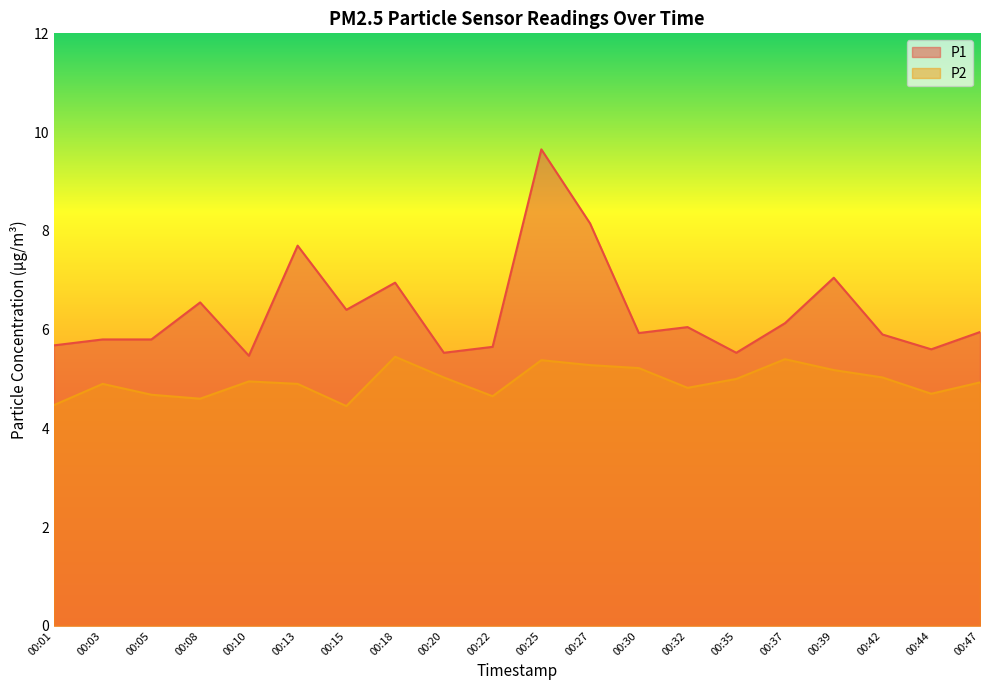

At how many categories does at least one series exceed 9?

1